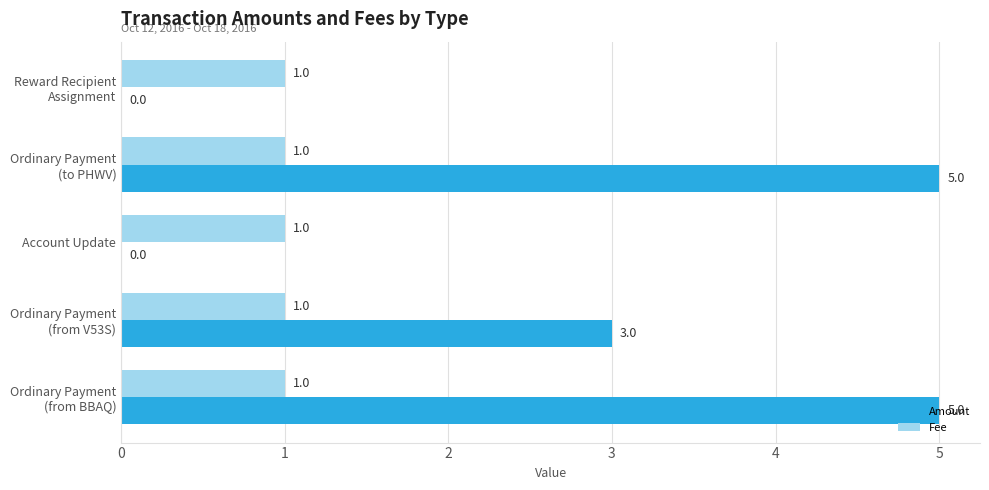

What is the sum of all Amount values?

13